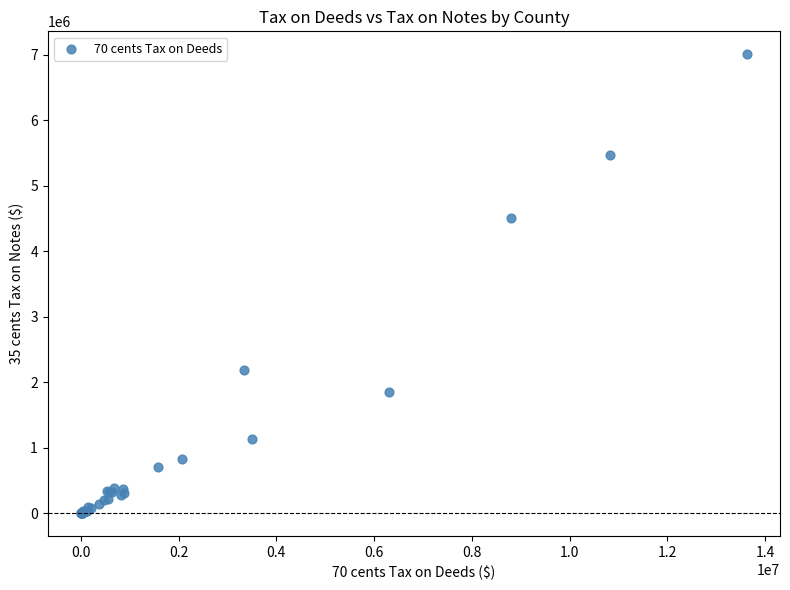

What Y value in the scatter plot is closest to 3504285?

4510603.0